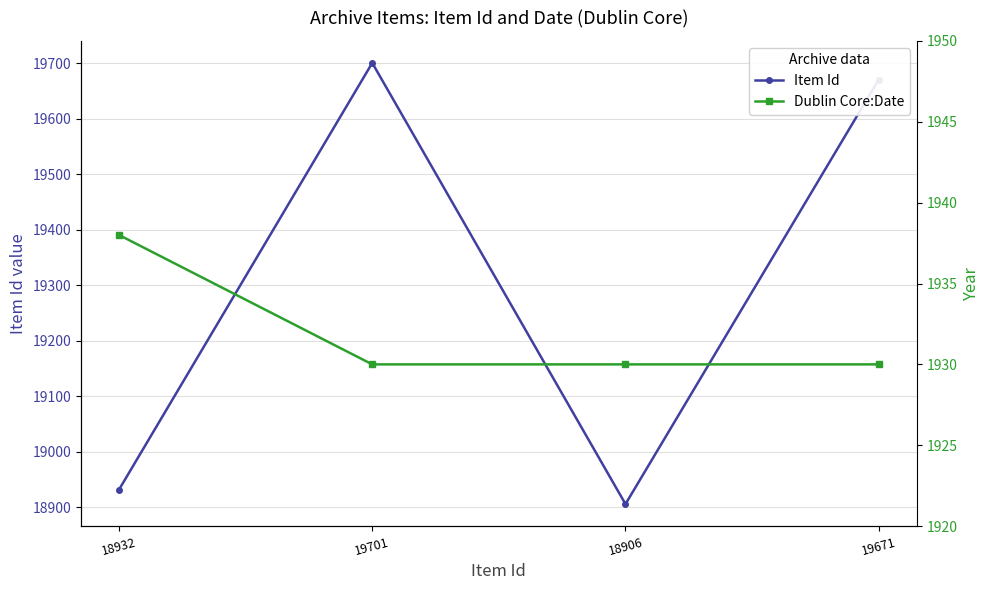

What is the total value across all series at 18906?

20836